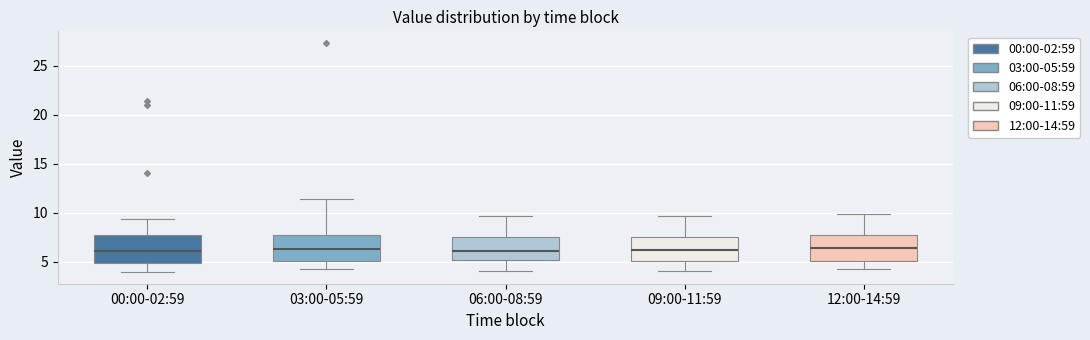

Reading left to right, read every box against the y-axis: the position of its median line, the range the box covers, and the ends of its whiskers. The values are not printed on the chart, so give them approximately, as read against the axis.

00:00-02:59: median 6.0, box 5.0 to 8.0, whiskers 4.0 to 9.5
03:00-05:59: median 6.5, box 5.0 to 8.0, whiskers 4.5 to 11.5
06:00-08:59: median 6.0, box 5.0 to 7.5, whiskers 4.0 to 9.5
09:00-11:59: median 6.0, box 5.0 to 7.5, whiskers 4.0 to 9.5
12:00-14:59: median 6.5, box 5.0 to 7.5, whiskers 4.5 to 10.0